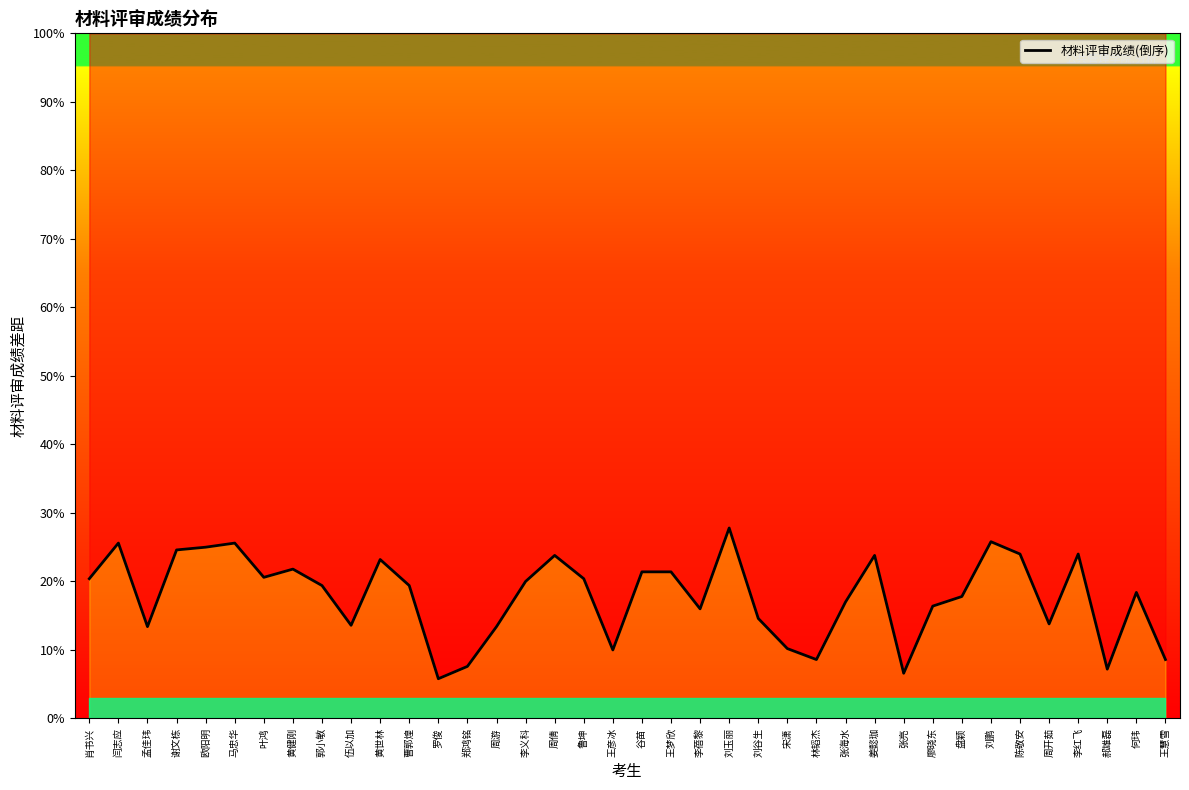

Is it true that the value at 廖晓东 is 16.4?

True